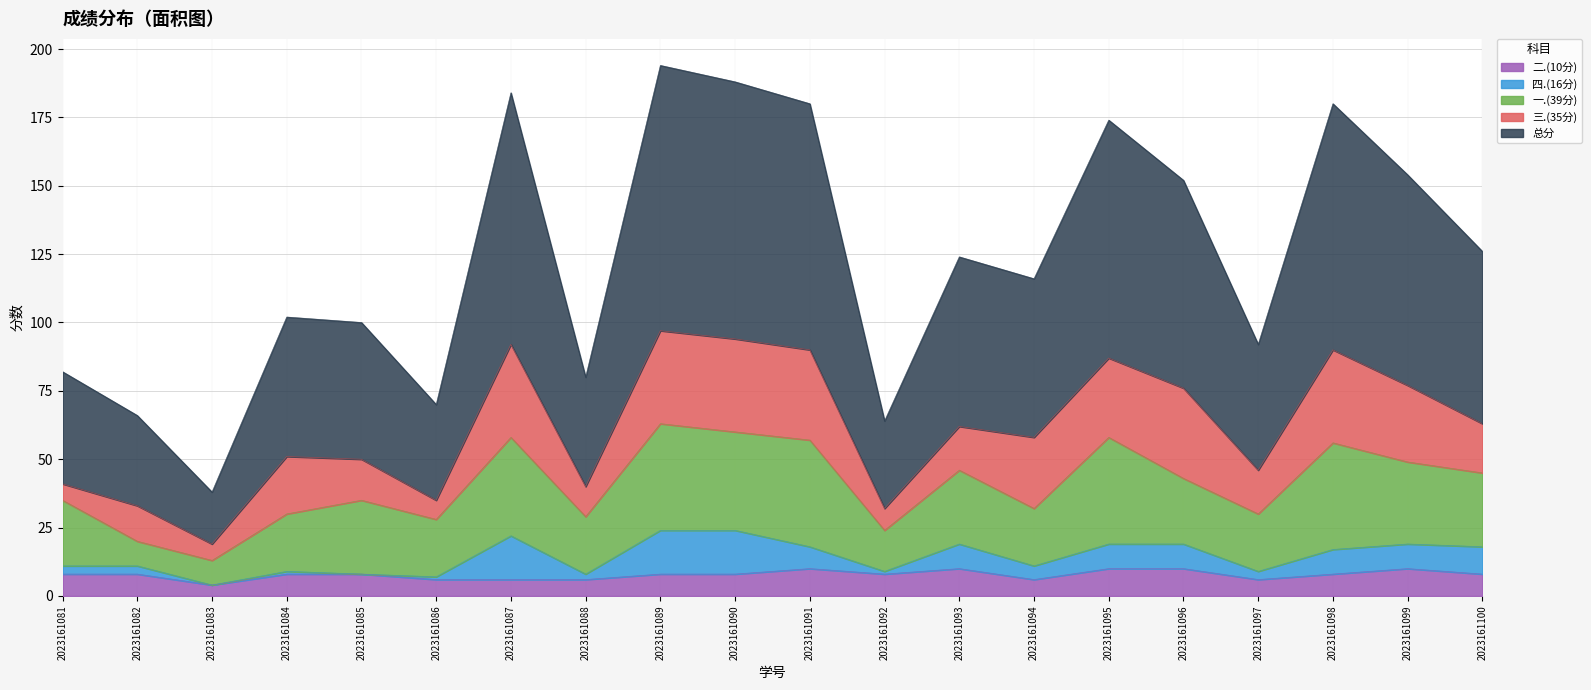

Which category has the lowest value in the 二.(10分) series?

2023161083